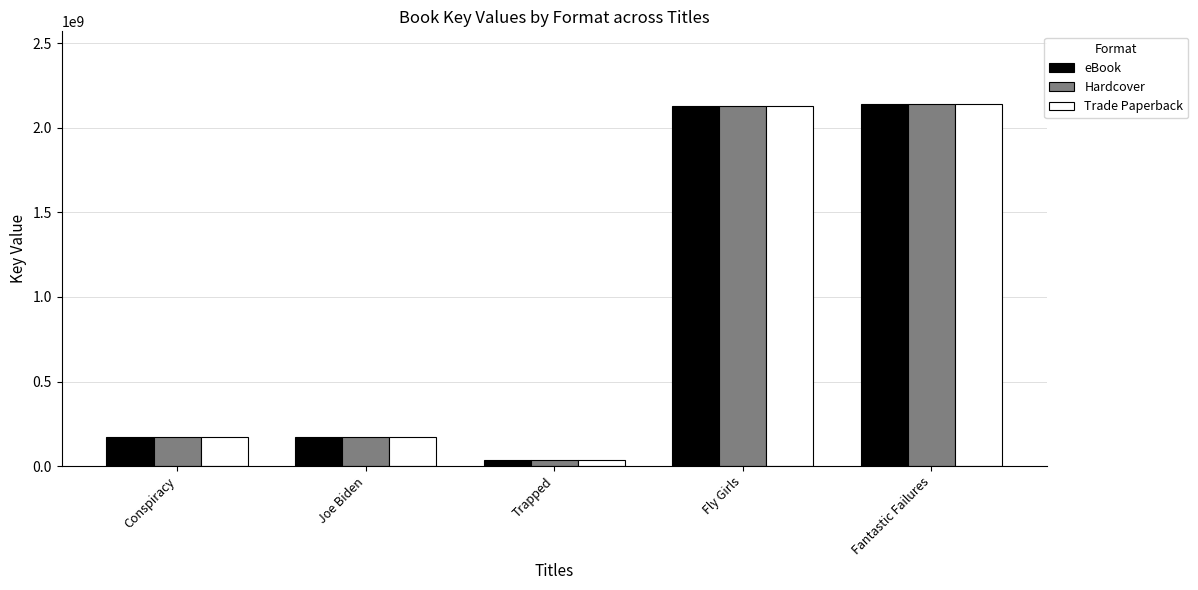

What is the minimum value for eBook?

34964178